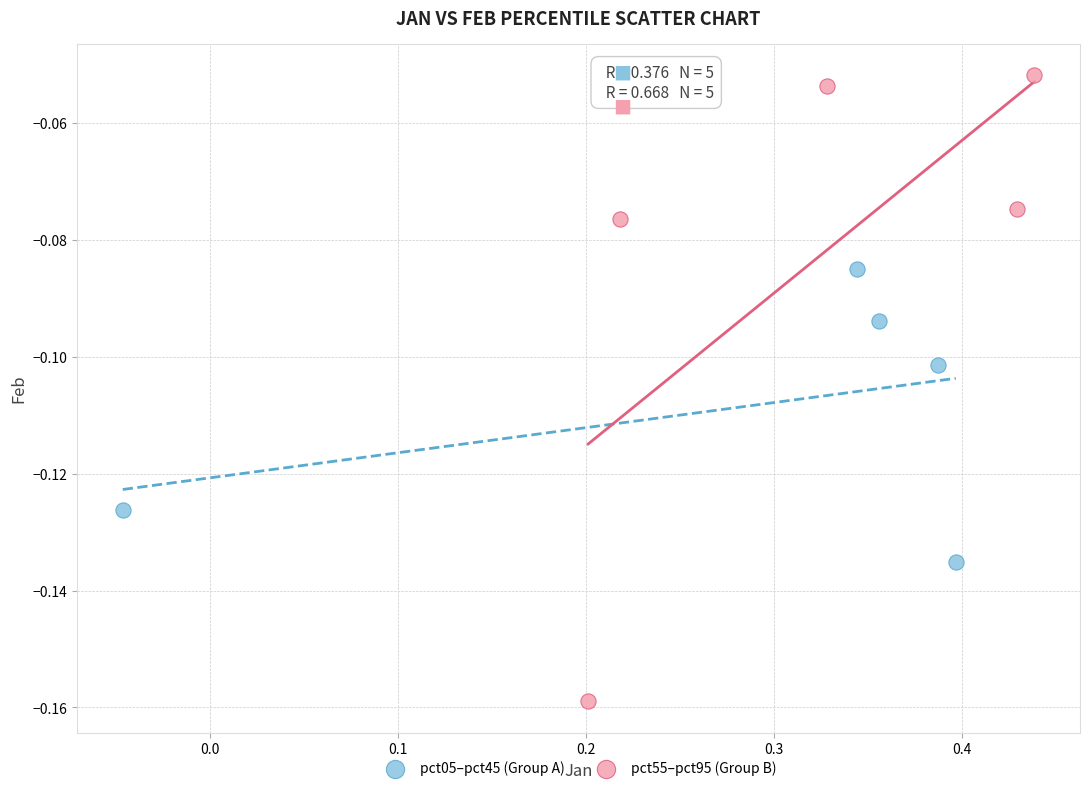

Which series reaches the maximum Y coordinate?

pct55–pct95 (Group B)